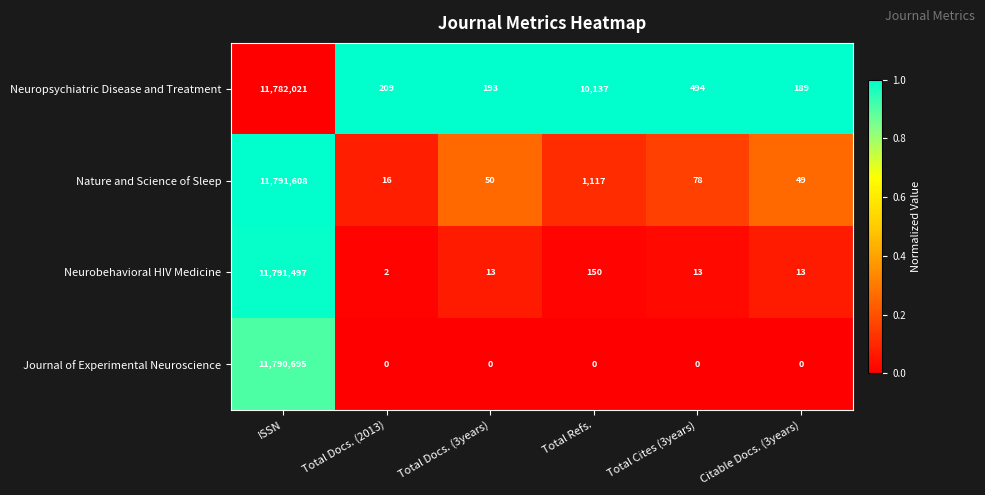

List the series in order of their peak value, lowest first.

Neuropsychiatric Disease and Treatment, Journal of Experimental Neuroscience, Neurobehavioral HIV Medicine, Nature and Science of Sleep